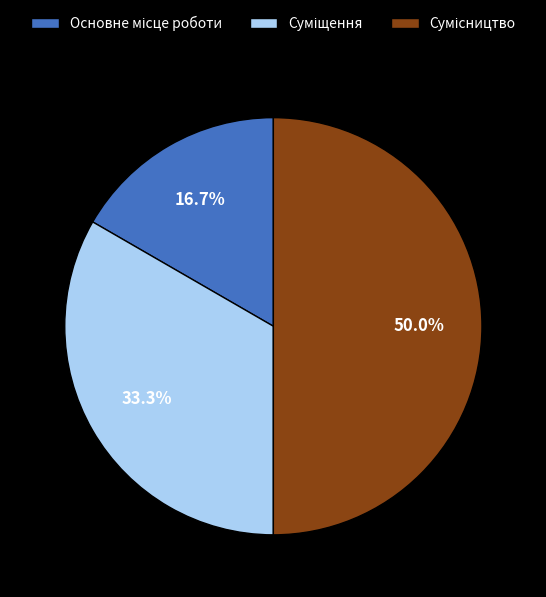

To the nearest percent, what is the combined percentage of Сумісництво and Суміщення?

83%